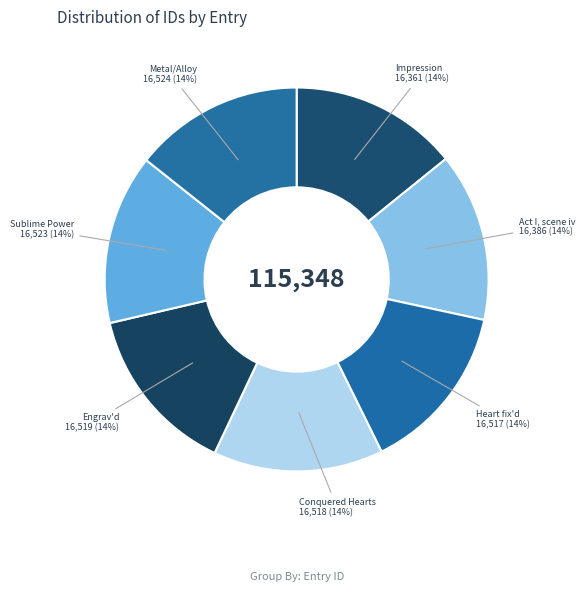

How many slices are in this pie chart?

7